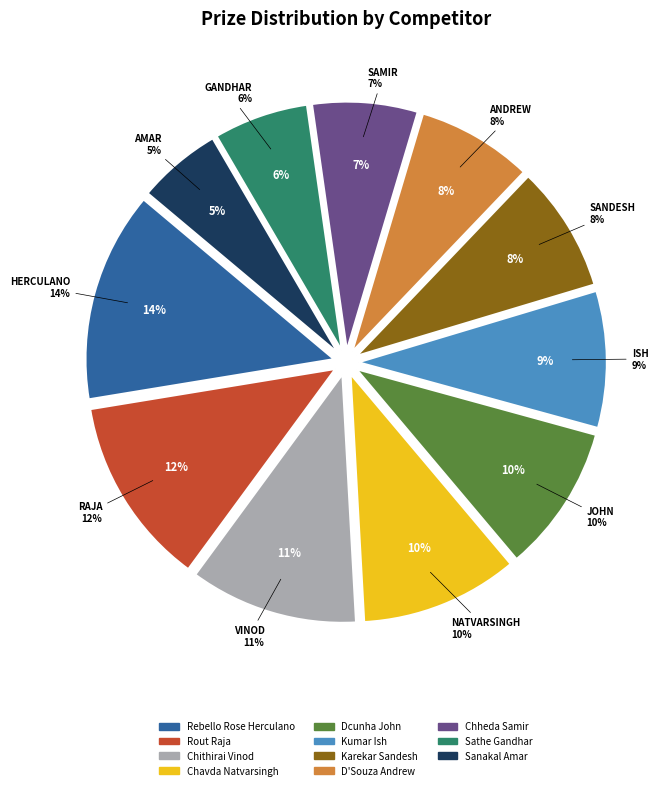

Is there a majority slice in this chart?

No